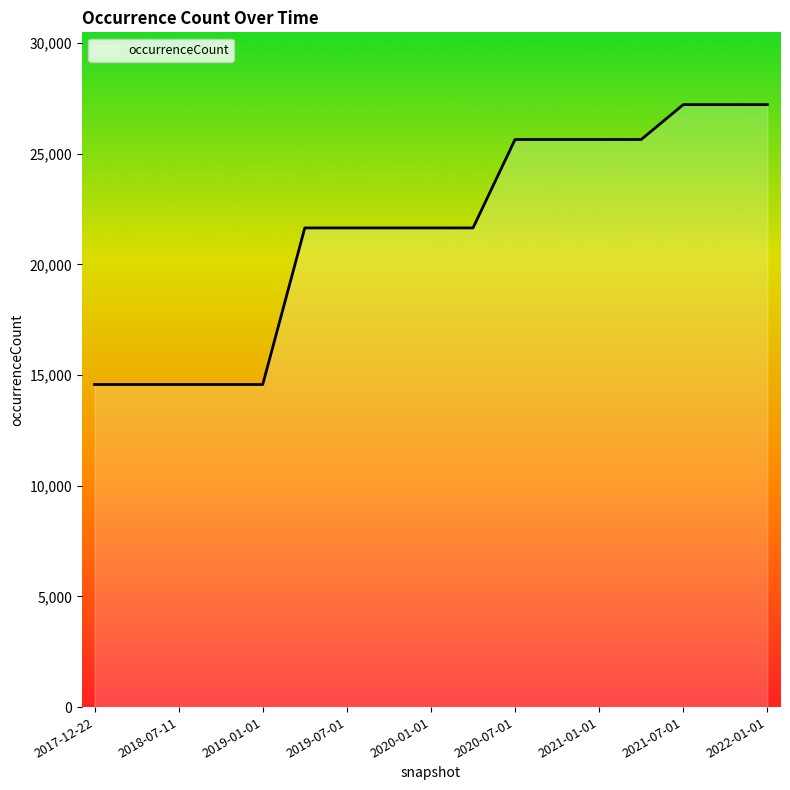

What is the greatest value displayed?

27214